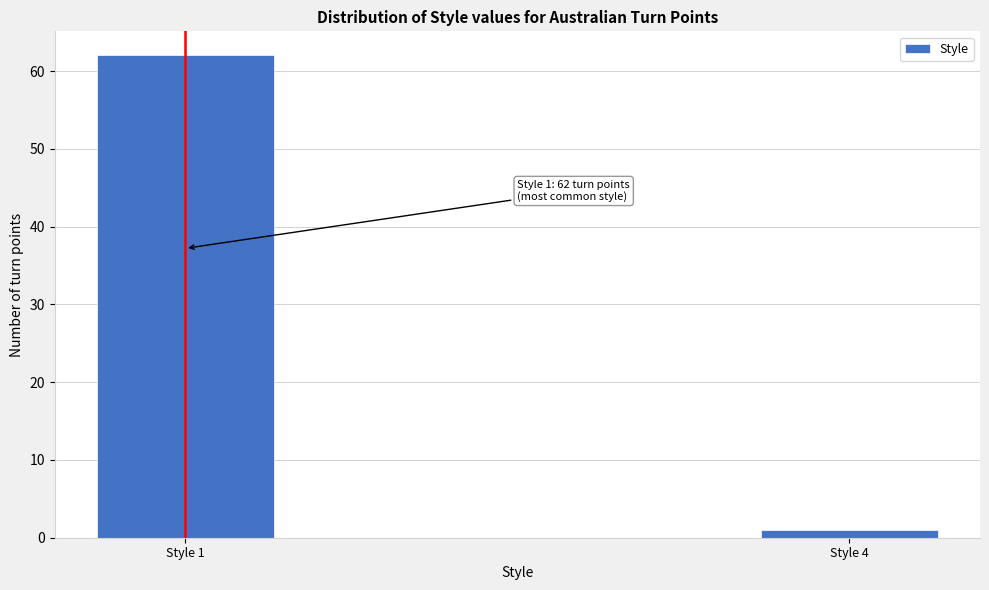

Reading left to right, what are all the values shown in this chart?

62	1